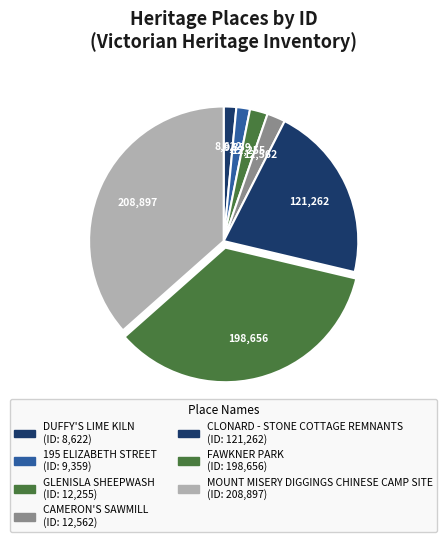

How many slices are in this pie chart?

7